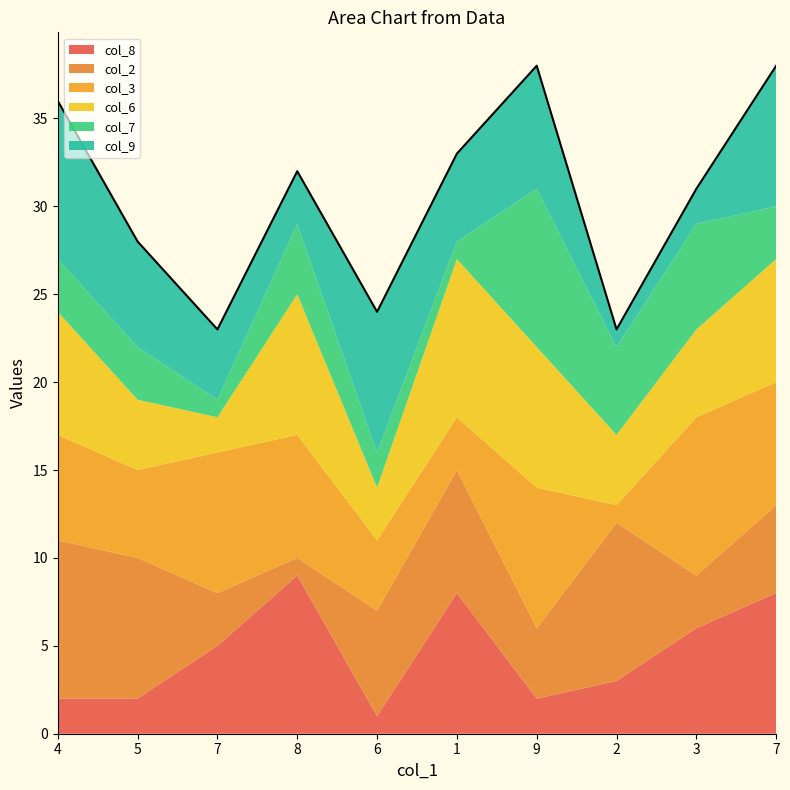

How many data points in col_7 are less than 3?

3